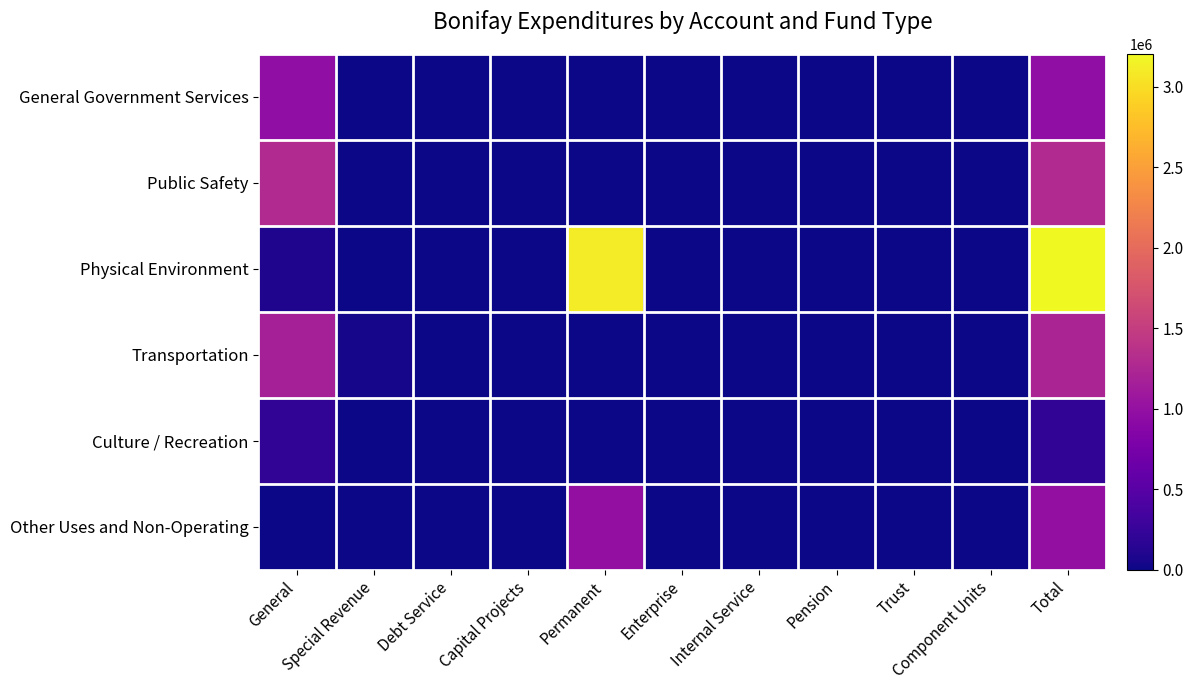

At how many categories does at least one series exceed 2430236?

2